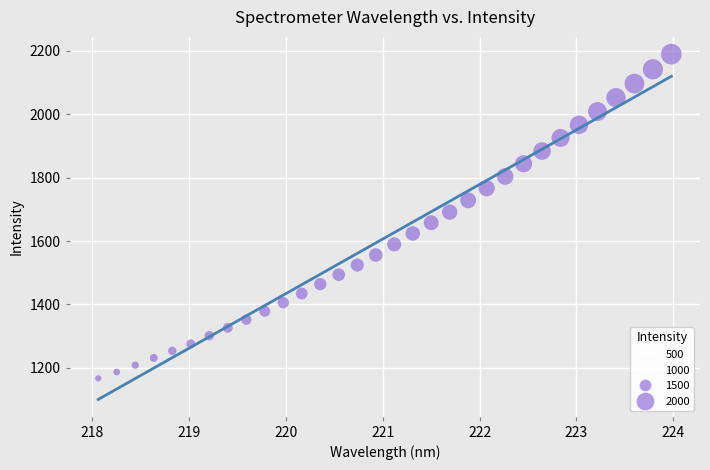

What is the range of Y values (max minus min)?

1021.6